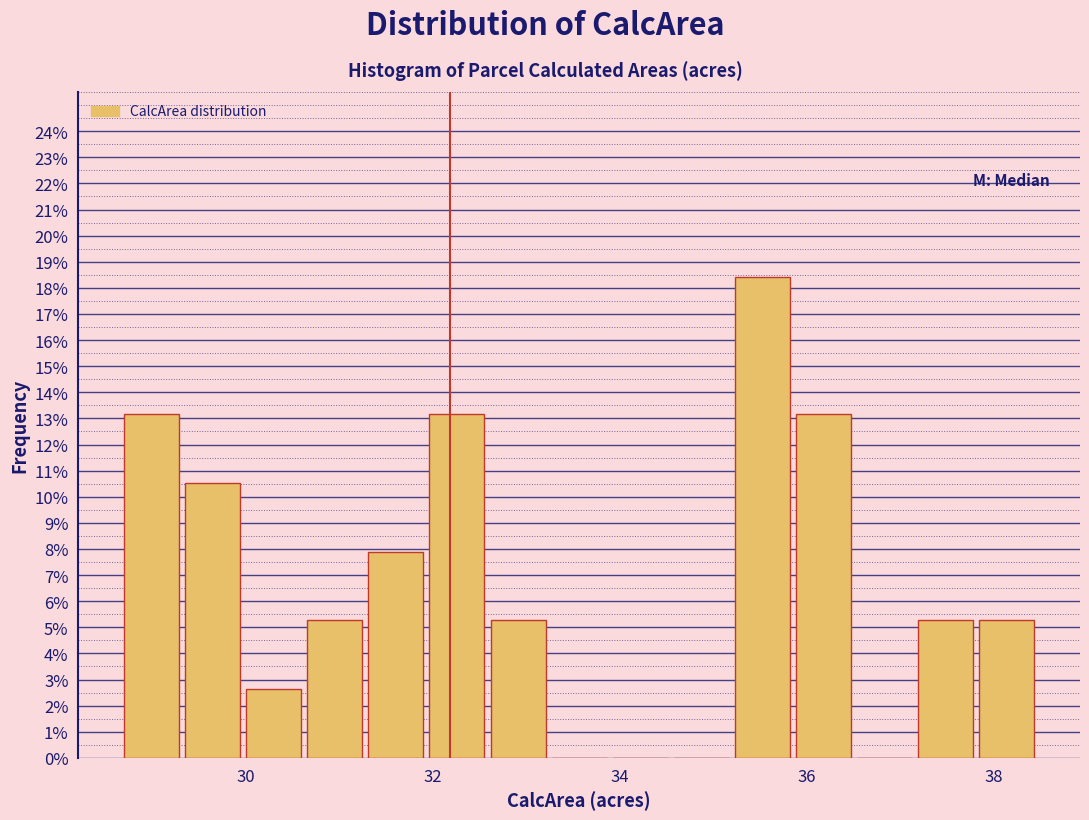

Read against the x-axis, roughly where is the centre of the tallest bar?

35.6